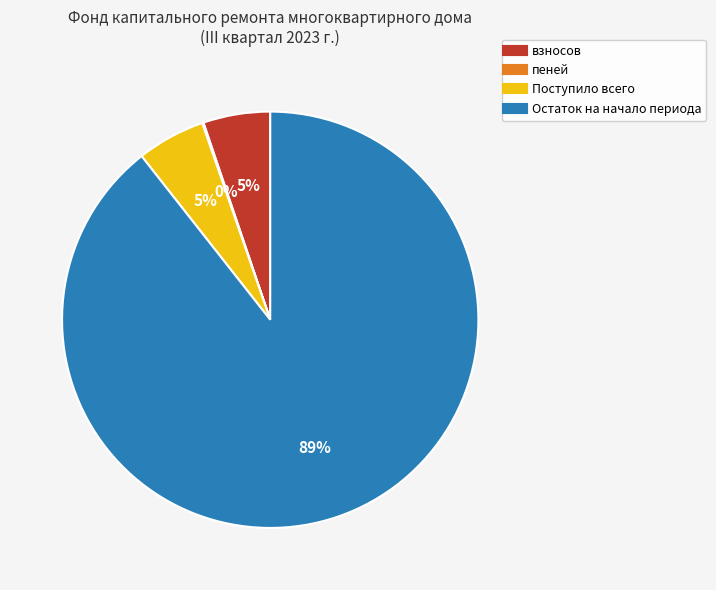

True or false: Остаток на начало периода accounts for 99% of the total.

False